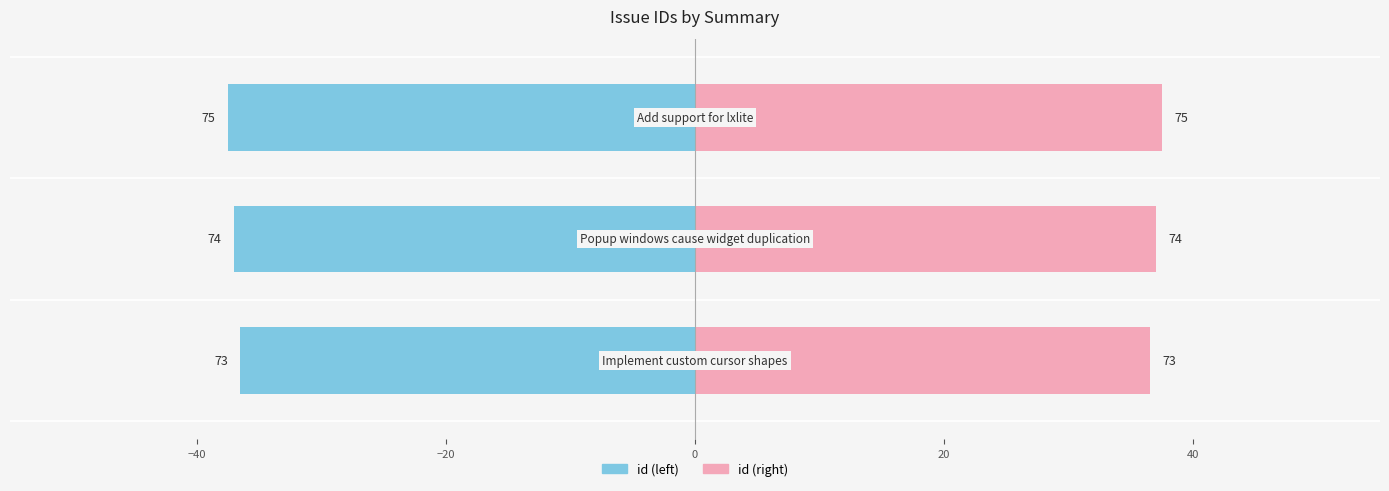

Between −40 and −20, which series saw the biggest shift?

id (left)